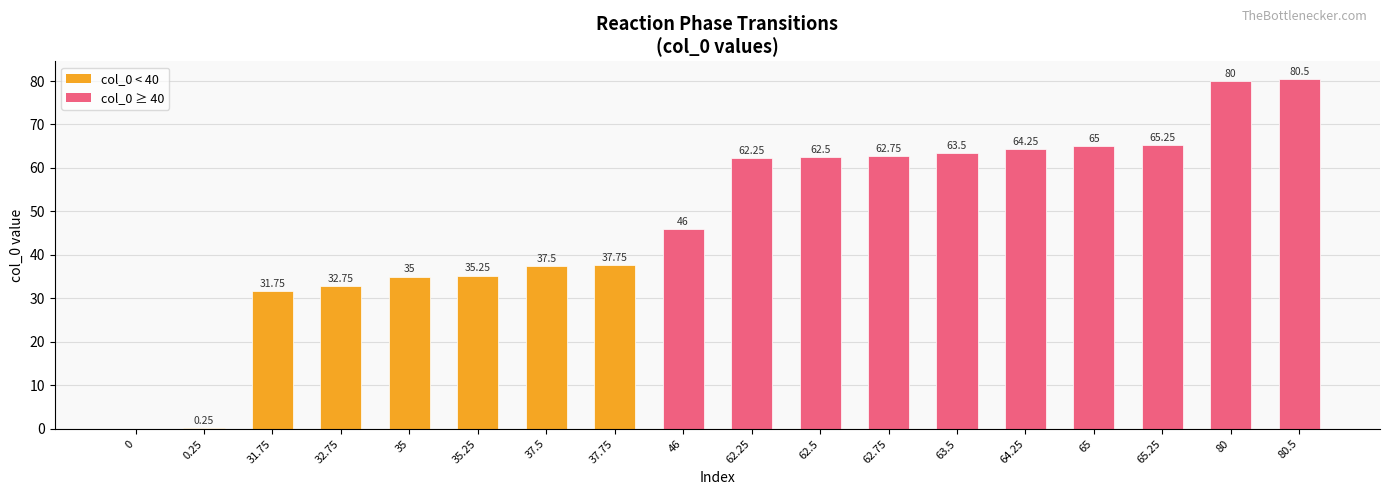

What is the ratio of the value at 37.75 to the value at 64.25?

0.6